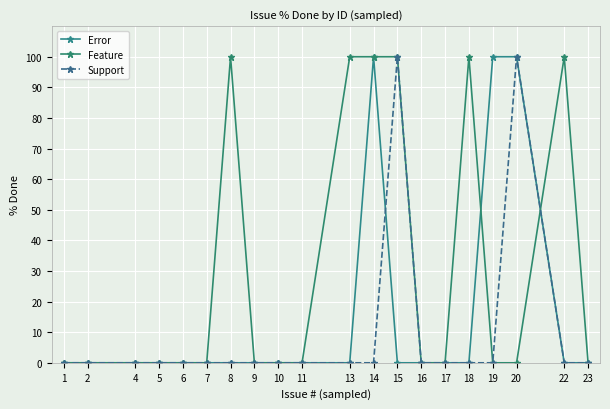

The Feature series shows 69 at 11. True or false?

False